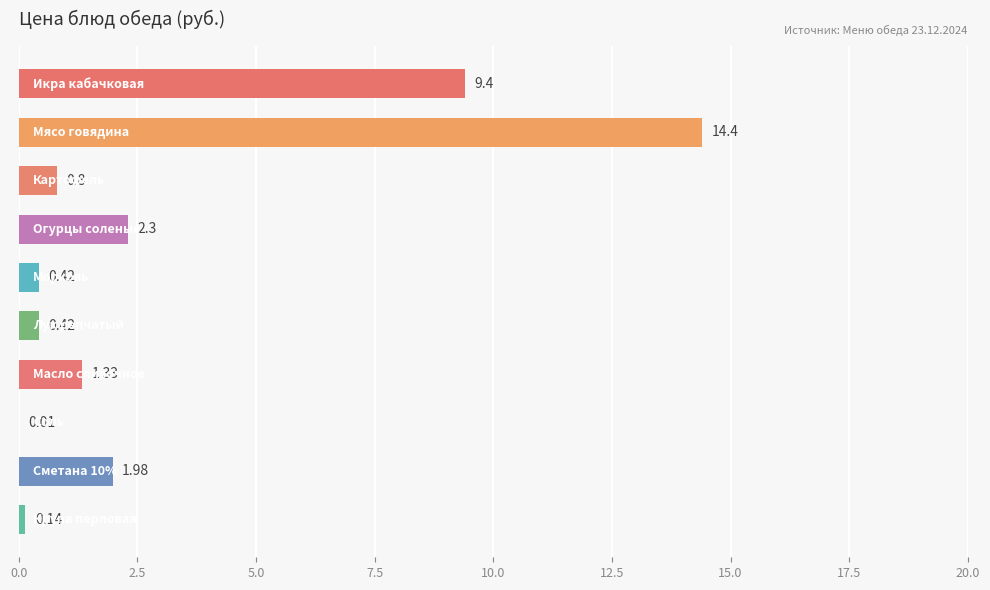

What is the sum of all values?

31.2